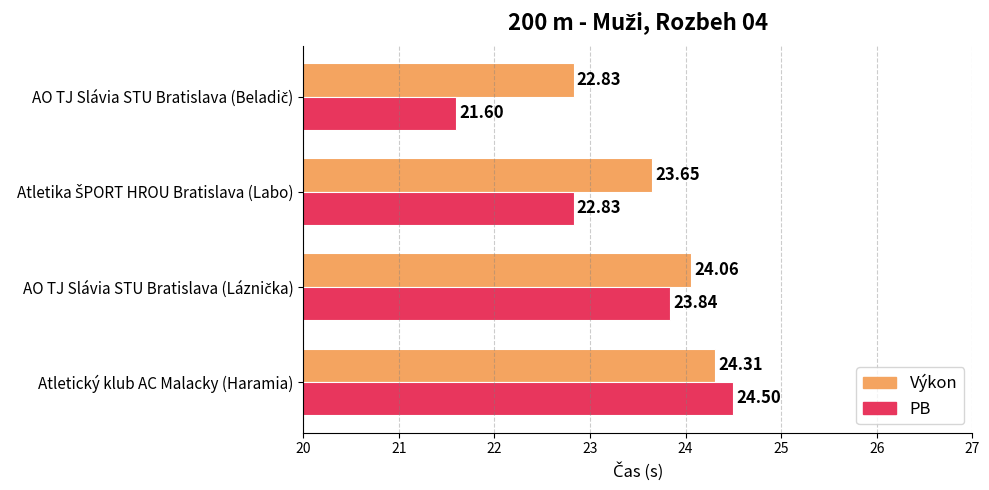

Which series has the widest spread of values?

PB